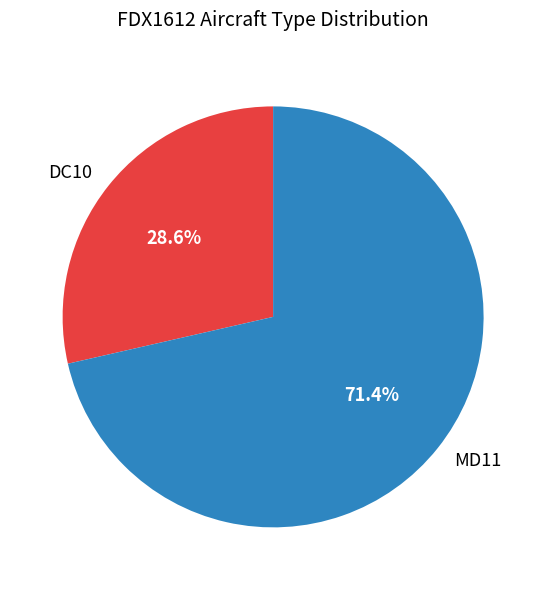

Is it true that DC10 is 39% of the pie?

False